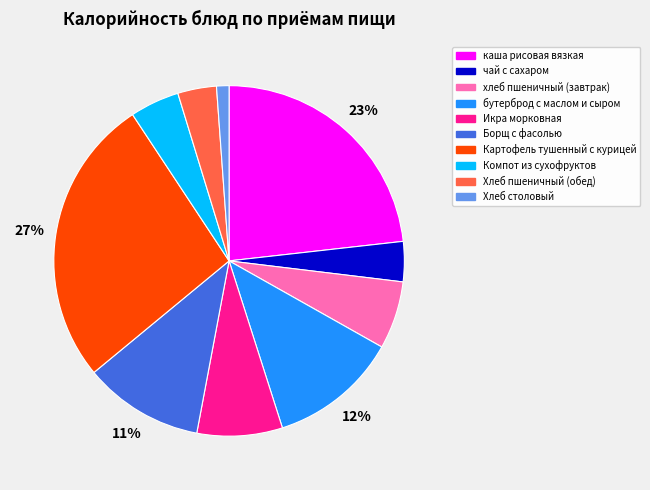

Is it true that каша рисовая вязкая is 23% of the pie?

True